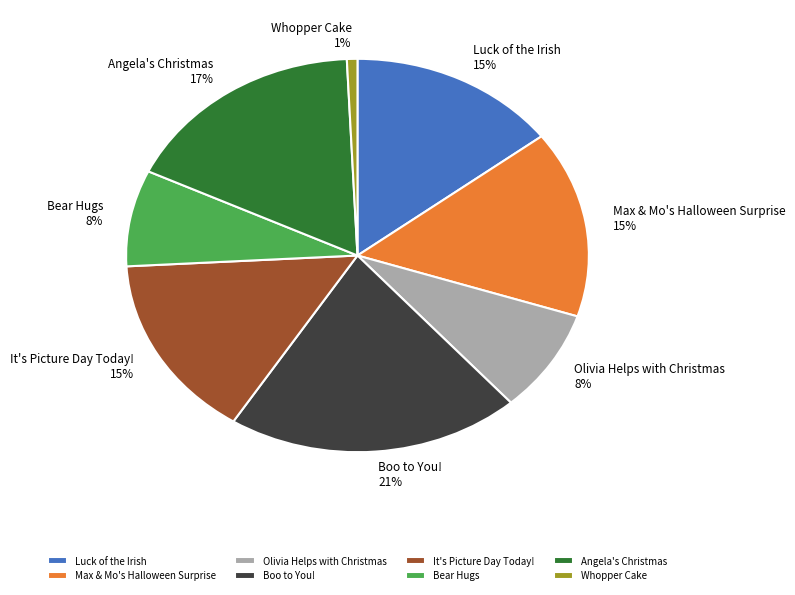

Is Angela's Christmas the majority of the pie?

No